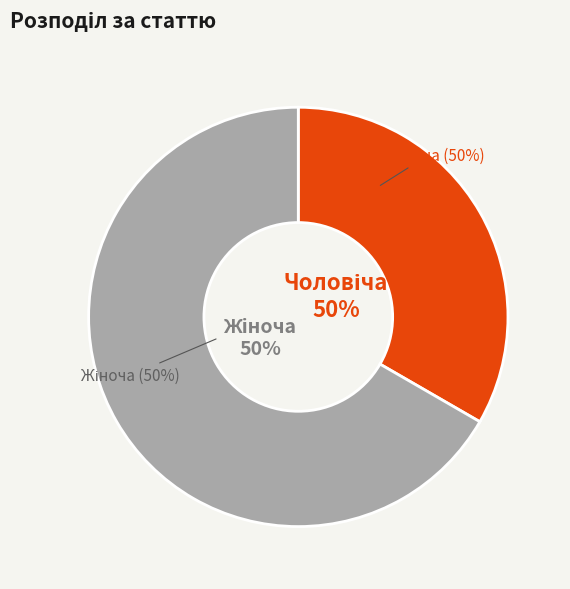

Rank the categories by value from lowest to highest.

Чоловіча, Жіноча